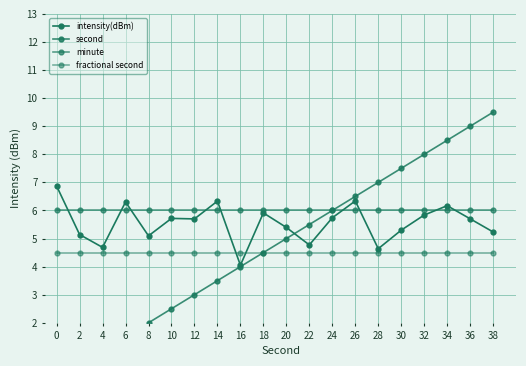

Does the chart have visible grid lines?

Yes